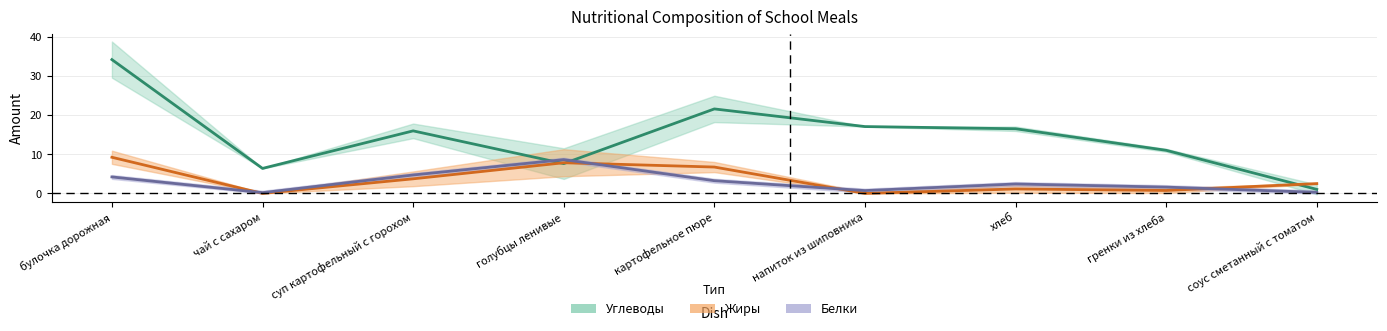

Where does the Жиры series first go above 2?

булочка дорожная